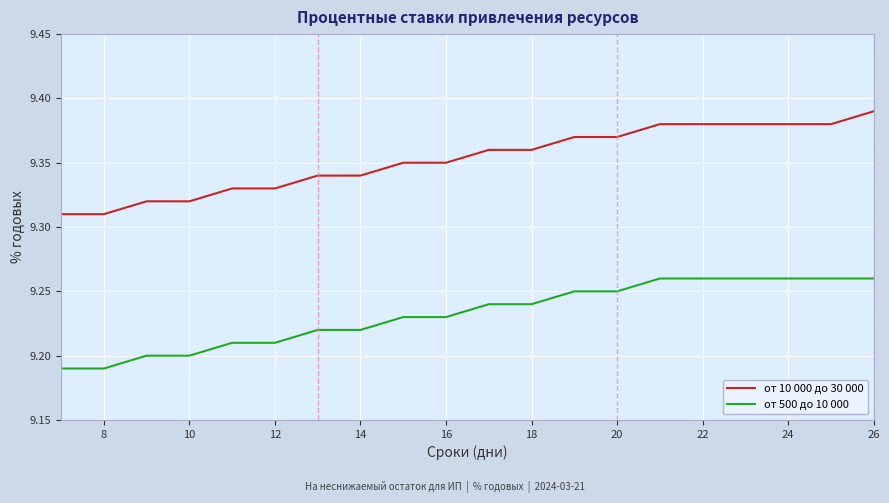

True or false: от 500 до 10 000 and от 10 000 до 30 000 intersect in this chart.

False